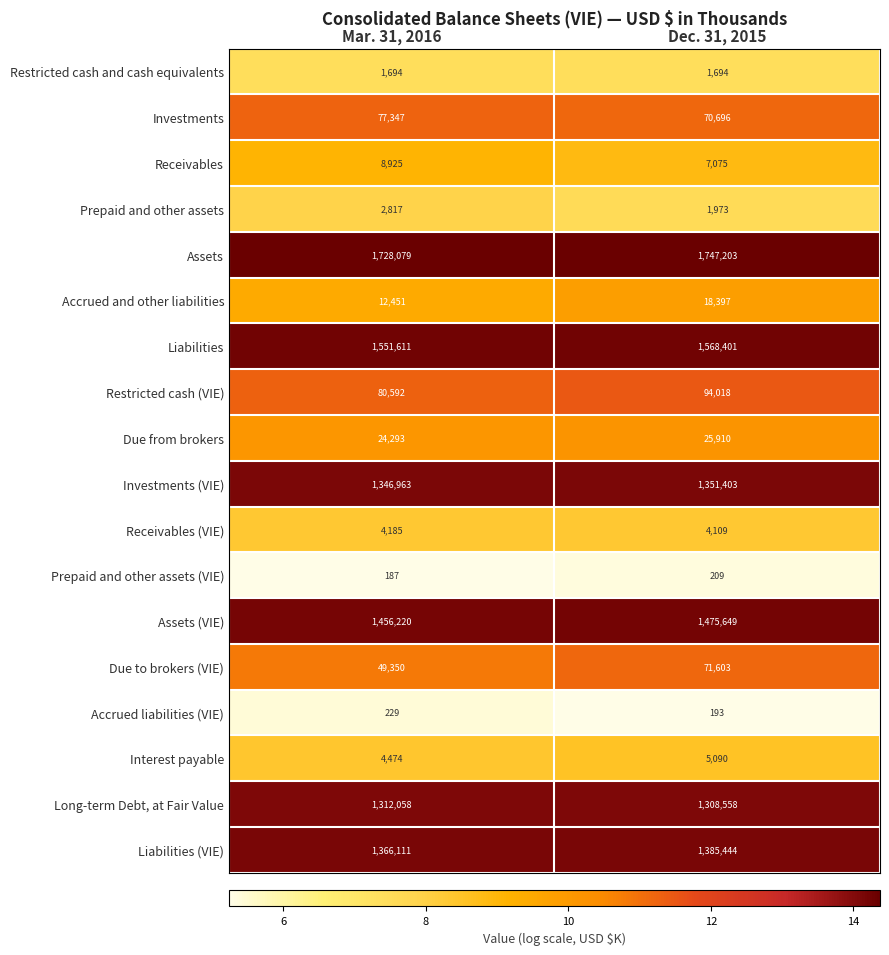

What is the average value of the Restricted cash and cash equivalents series?

1694